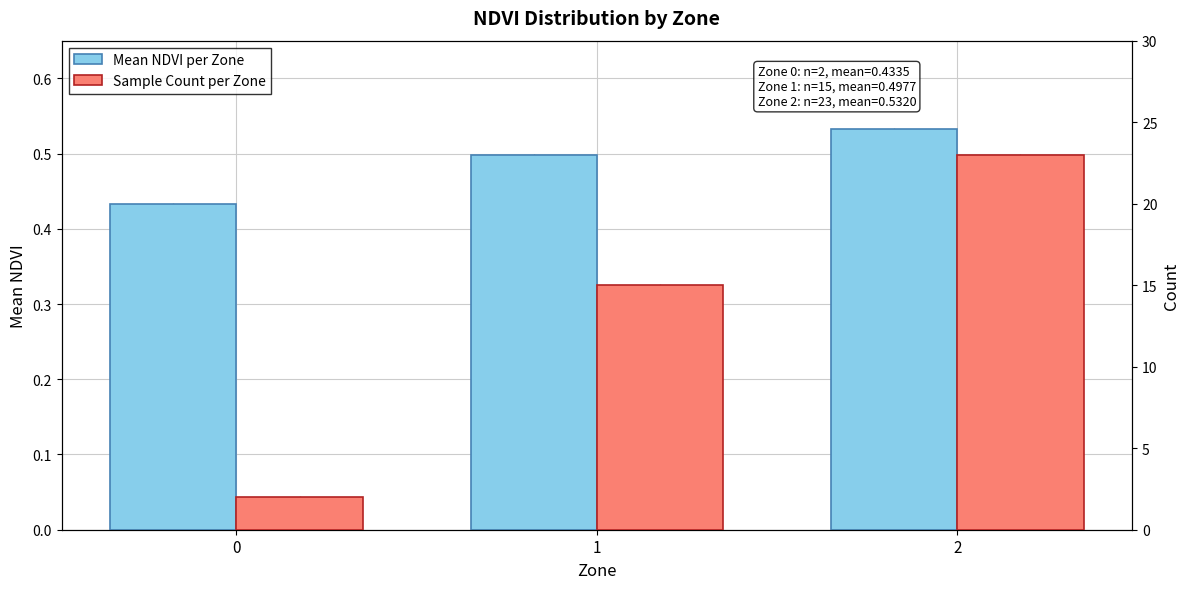

Reading right to left, extract all data points from this chart.

Mean NDVI per Zone: 0.5	0.5	0.4
Sample Count per Zone: 23.0	15.0	2.0